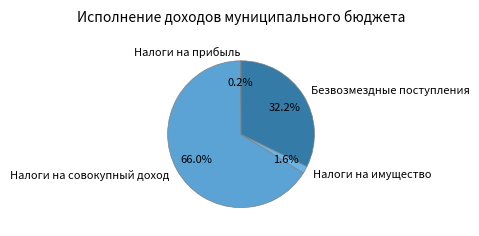

Does Налоги на совокупный доход account for over 50% of the chart?

Yes